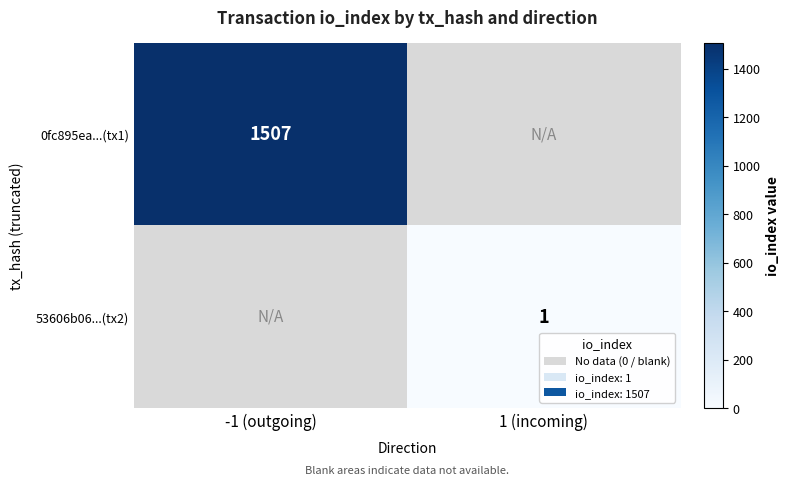

The 0fc895ea...(tx1) series shows 413 at -1 (outgoing). True or false?

False